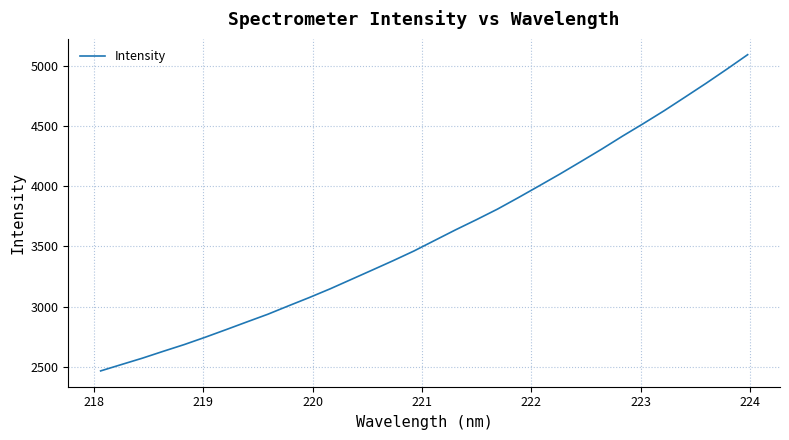

What is the minimum value shown in the chart?

2467.4